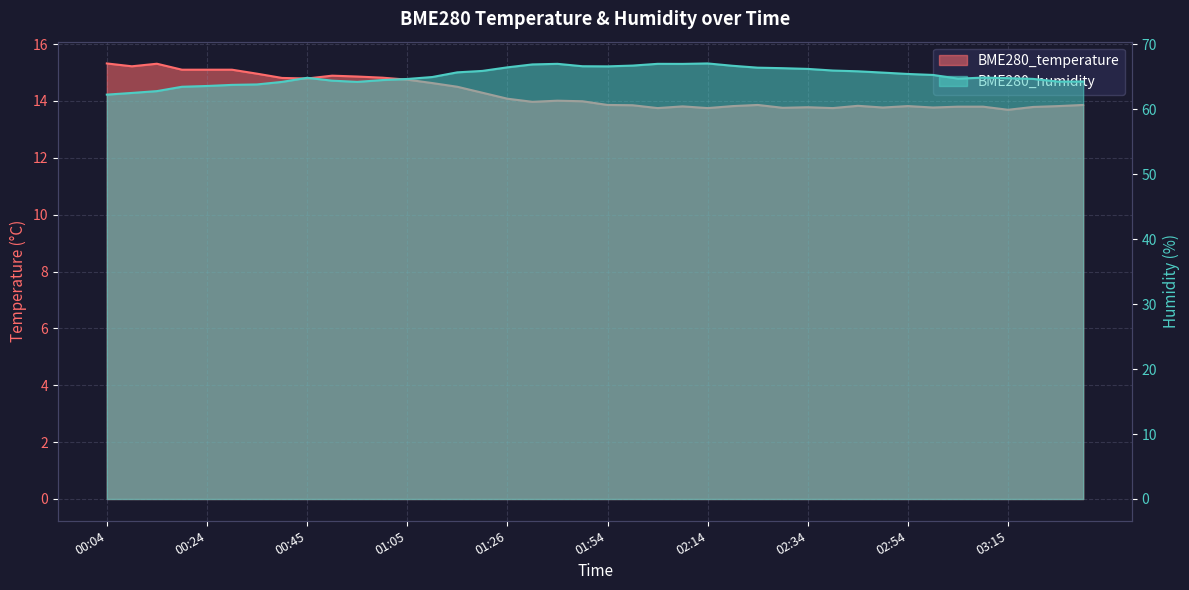

Reading left to right, list all the values displayed in this chart.

BME280_temperature: 15.3	15.2	15.3	15.1	15.1	15.1	15.0	14.8	14.8	14.9	14.9	14.8	14.8	14.6	14.5	14.3	14.1	14.0	14.0	14.0	13.9	13.8	13.8	13.8	13.8	13.8	13.9	13.8	13.8	13.8	13.8	13.8	13.8	13.8	13.8	13.8	13.7	13.8	13.8	13.9
BME280_humidity: 62.2	62.5	62.8	63.5	63.6	63.8	63.8	64.2	64.8	64.4	64.2	64.5	64.7	65.0	65.7	65.9	66.5	66.9	67.0	66.6	66.6	66.7	67.0	67.0	67.0	66.7	66.4	66.3	66.2	66.0	65.8	65.6	65.4	65.3	64.7	64.9	64.8	64.7	64.3	64.3